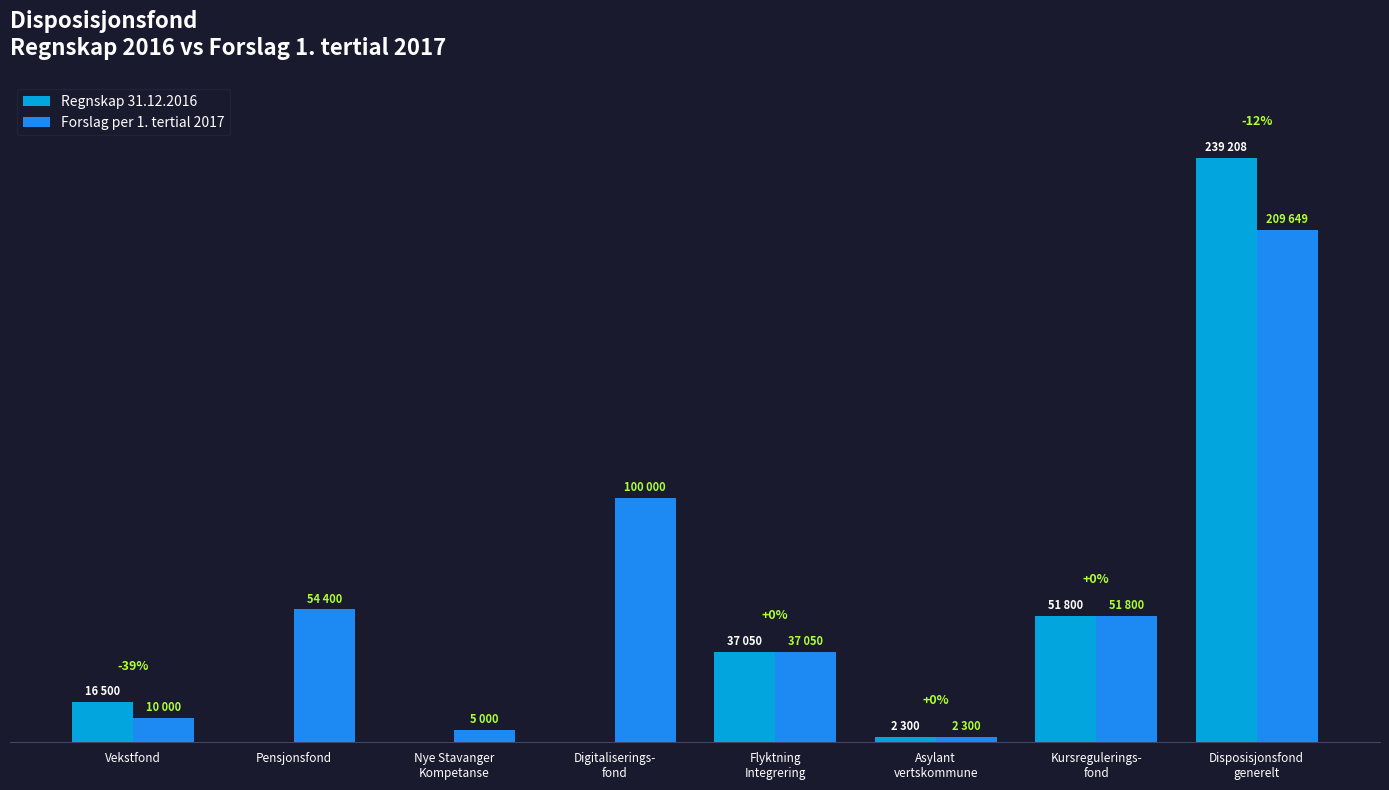

What are all the series names shown in the legend?

Regnskap 31.12.2016, Forslag per 1. tertial 2017